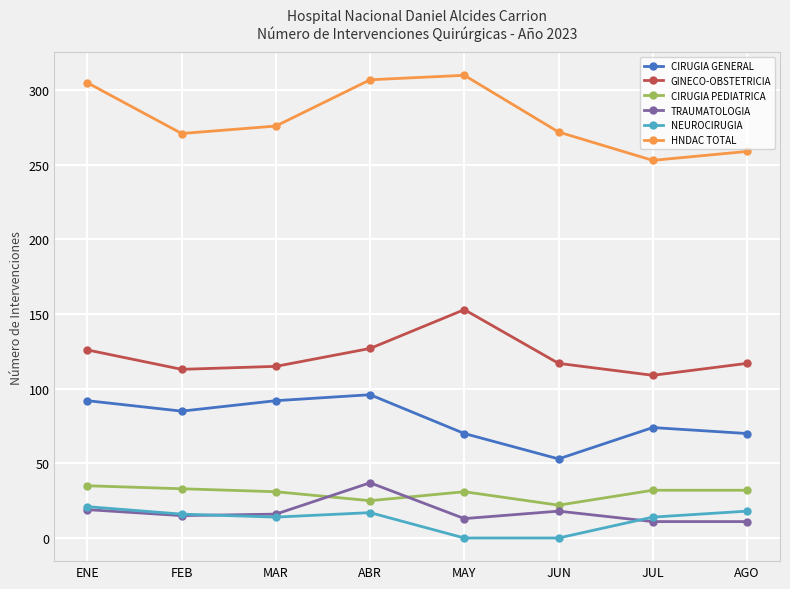

What value does the TRAUMATOLOGIA series have at JUN?

18